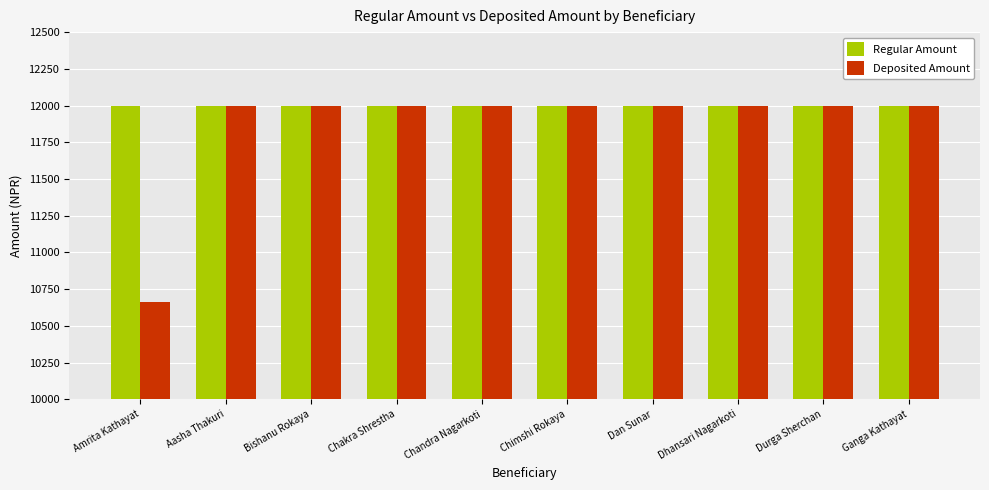

What is the difference between the highest and lowest values at Amrita Kathayat?

1340